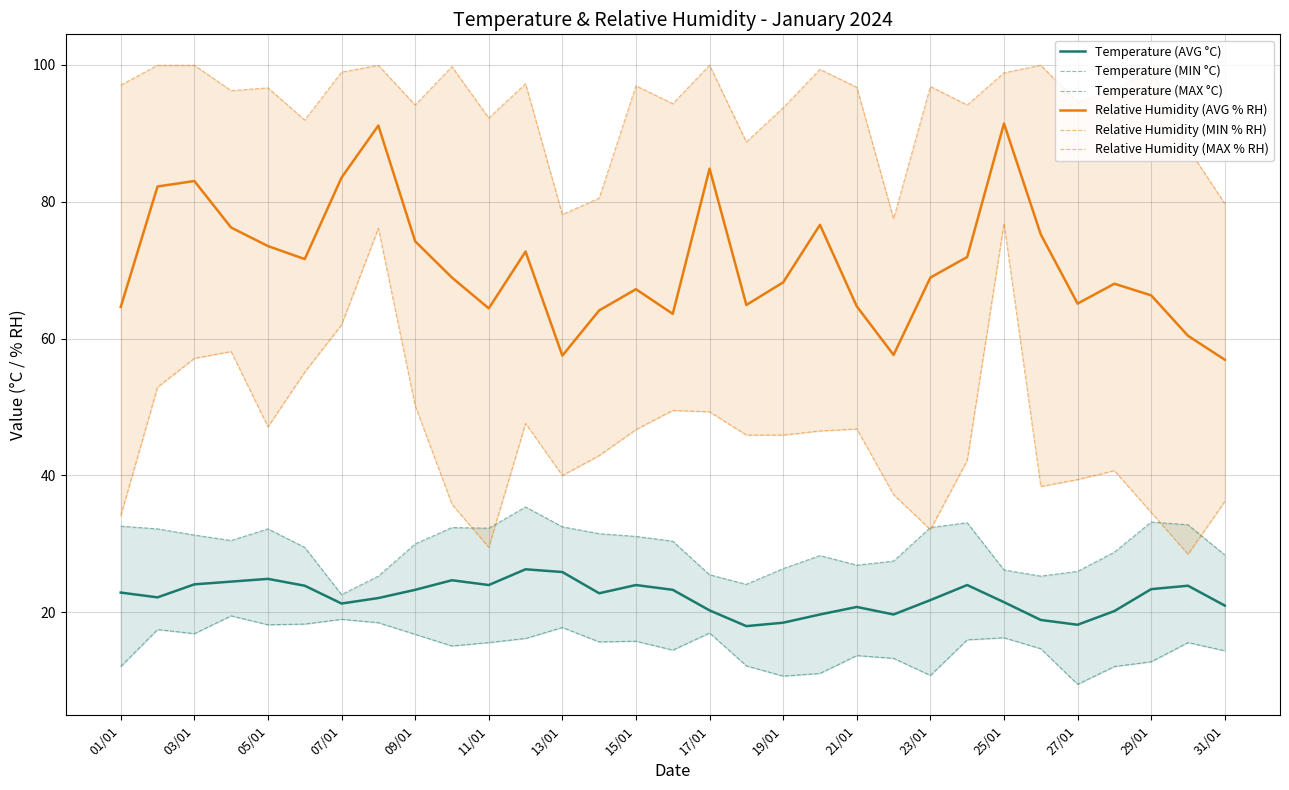

At which label does Temperature (AVG °C) first exceed 22?

01/01